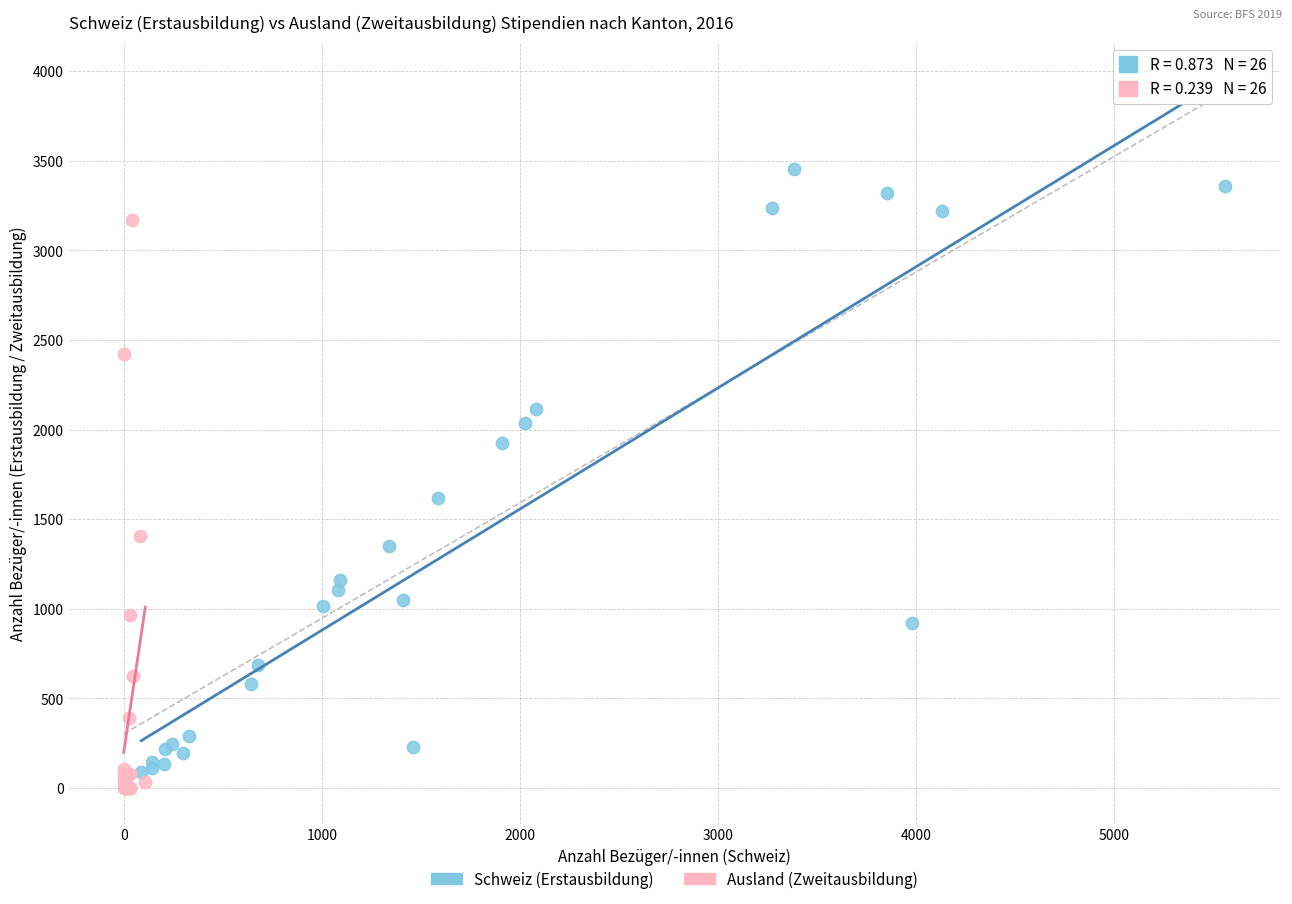

Which series has the largest Y range (max minus min)?

Schweiz (Erstausbildung)